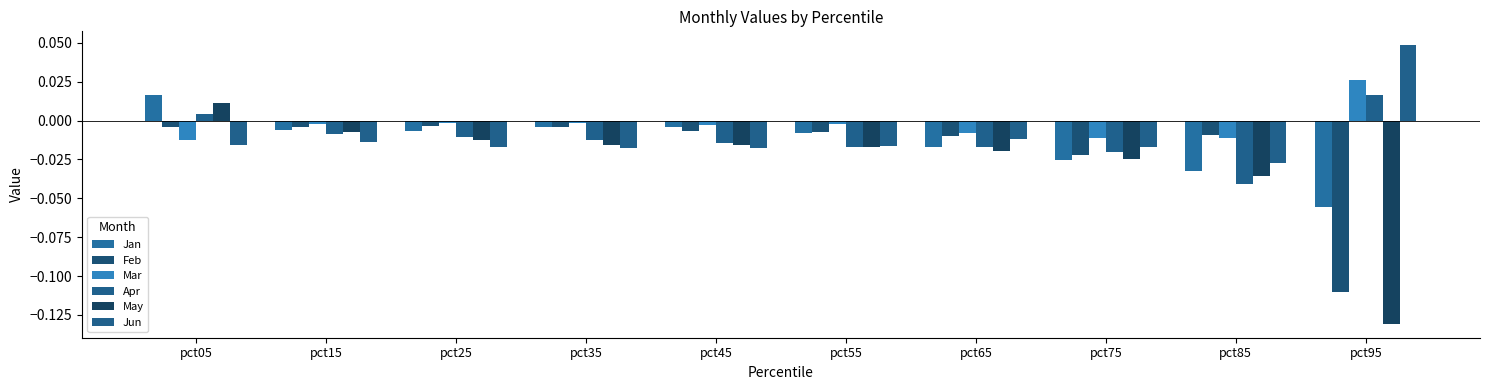

What are all the series names shown in the legend?

Jan, Feb, Mar, Apr, May, Jun